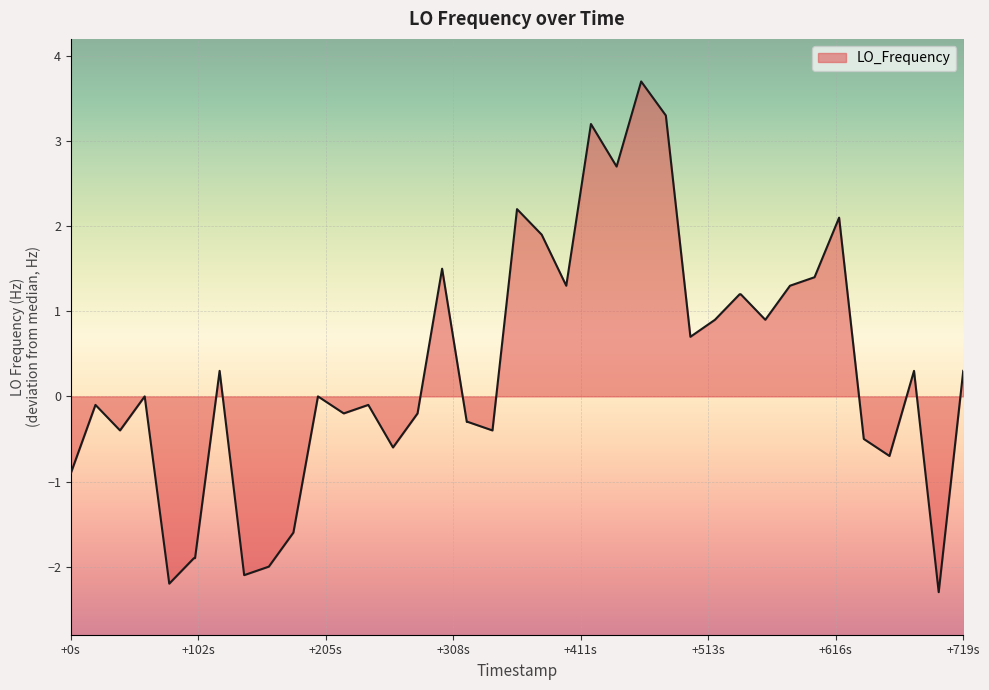

What is the maximum value shown in the chart?

3.7